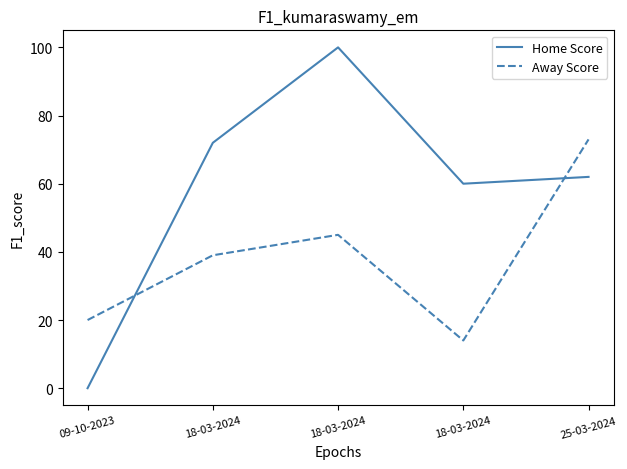

How many lines are shown in the chart?

2